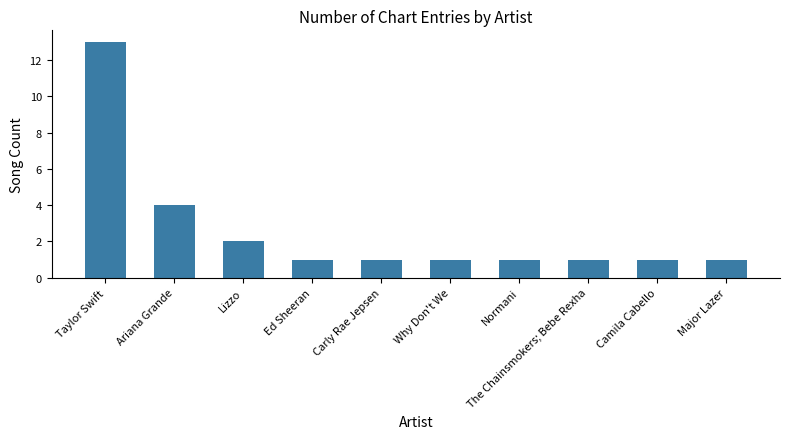

Approximately how many times larger is the value at Major Lazer compared to Taylor Swift?

0.1